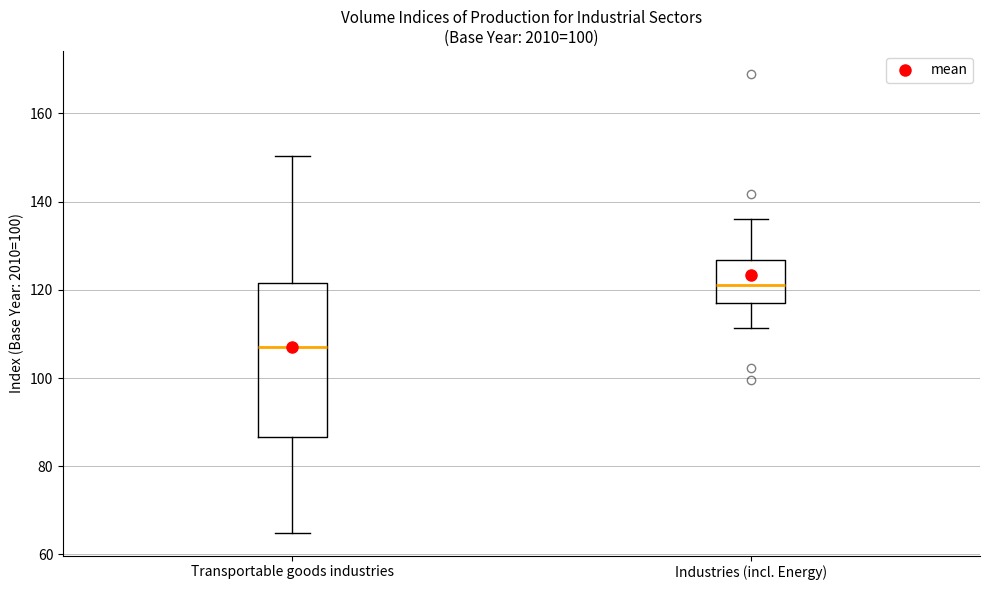

Comparing the boxes themselves (not the whiskers), which one is the tallest?

Transportable goods industries